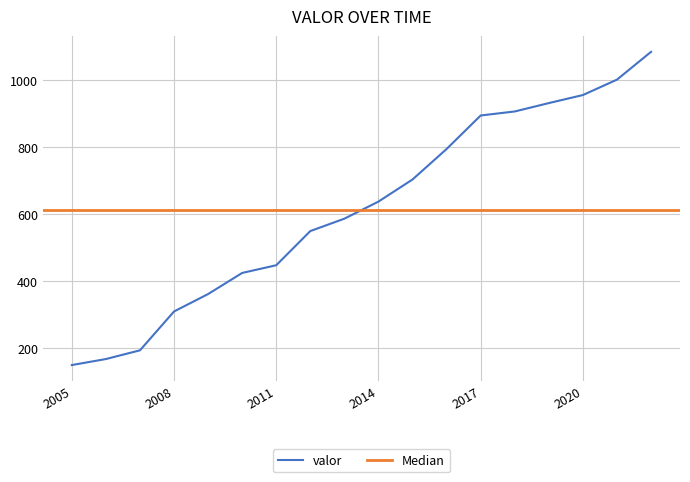

True or false: the data shows 194 at 2007.

True